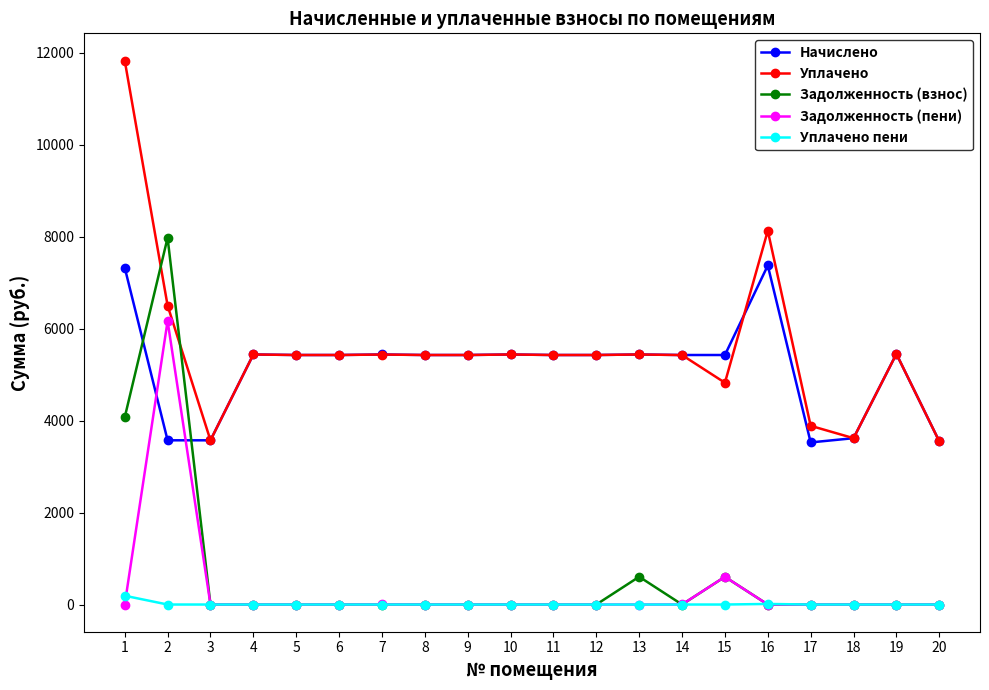

At how many categories does at least one series exceed 6267?

3